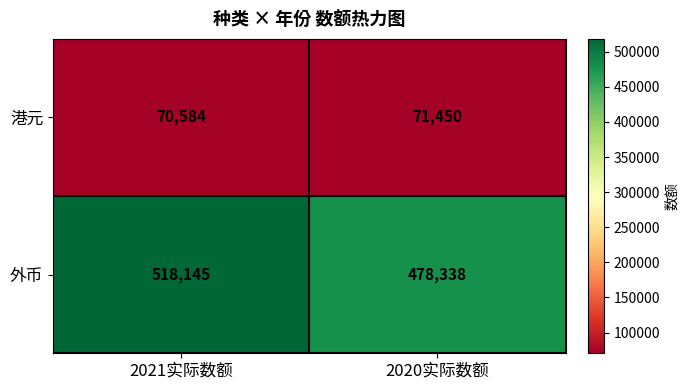

What is the approximate value of 外币 at 2021实际数额, to the nearest 100?

518100